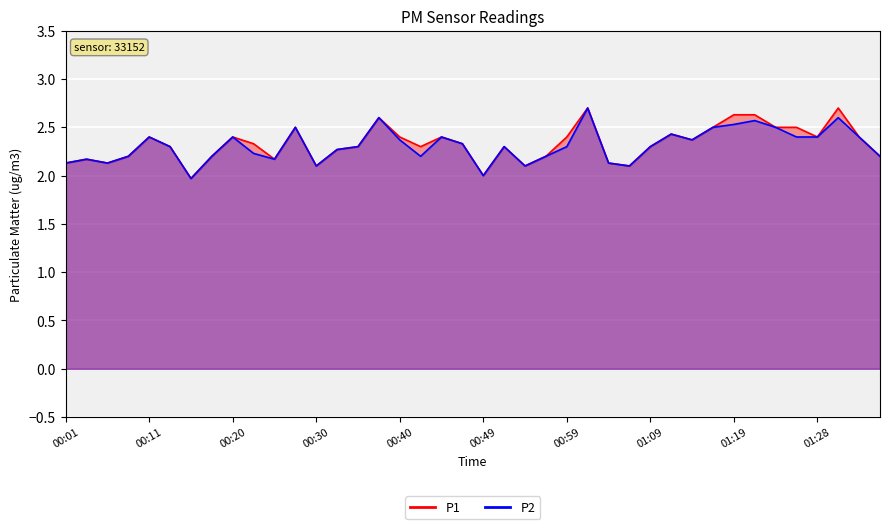

What is the sum of all P2_line values?

92.4